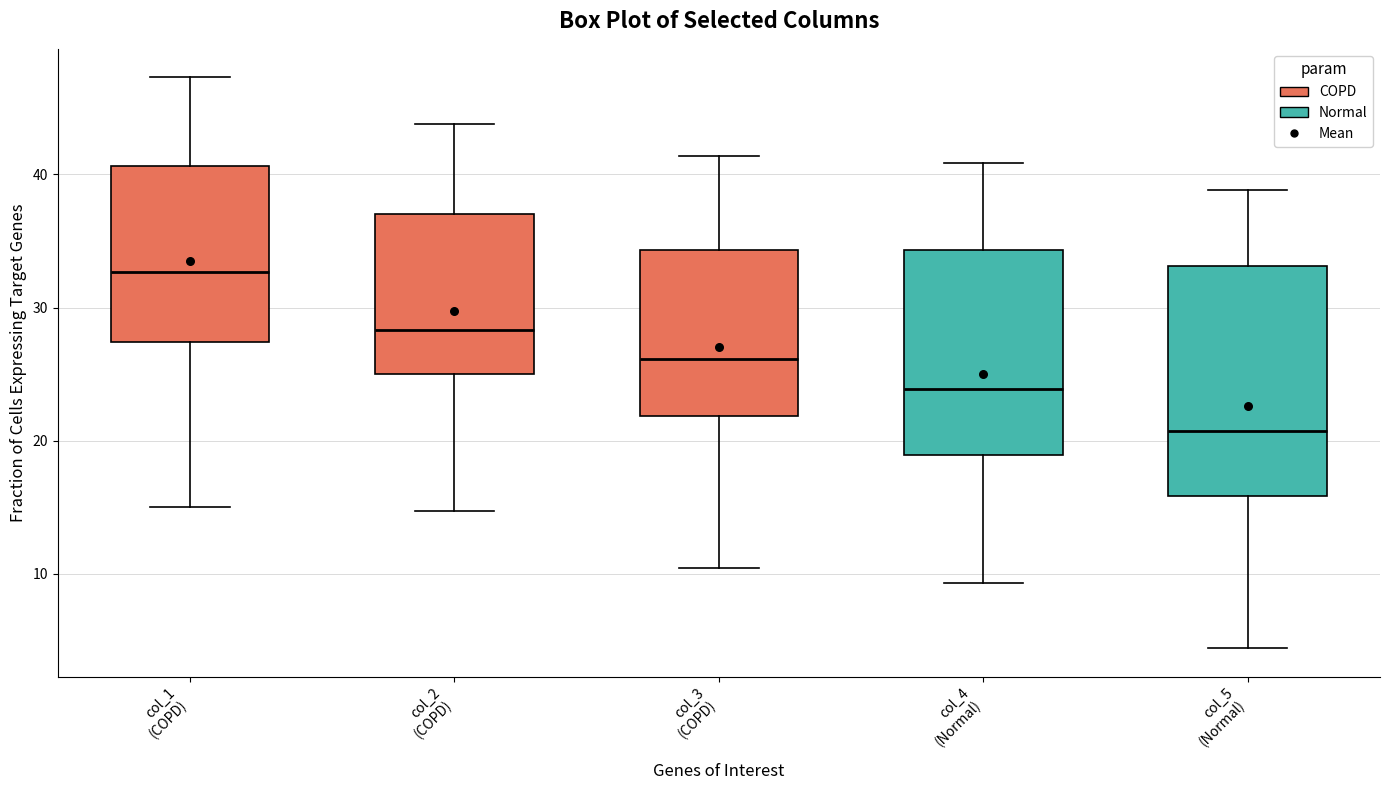

Reading left to right, transcribe this box plot: for each box, give where its median line is, the range the box spans, and where its two whiskers end, as read against the y-axis. The values are not printed on the chart, so give them approximately, as read against the axis.

col_1 (COPD): median 33, box 27 to 41, whiskers 15 to 47
col_2 (COPD): median 28, box 25 to 37, whiskers 15 to 44
col_3 (COPD): median 26, box 22 to 34, whiskers 10 to 41
col_4 (Normal): median 24, box 19 to 34, whiskers 9 to 41
col_5 (Normal): median 21, box 16 to 33, whiskers 4 to 39